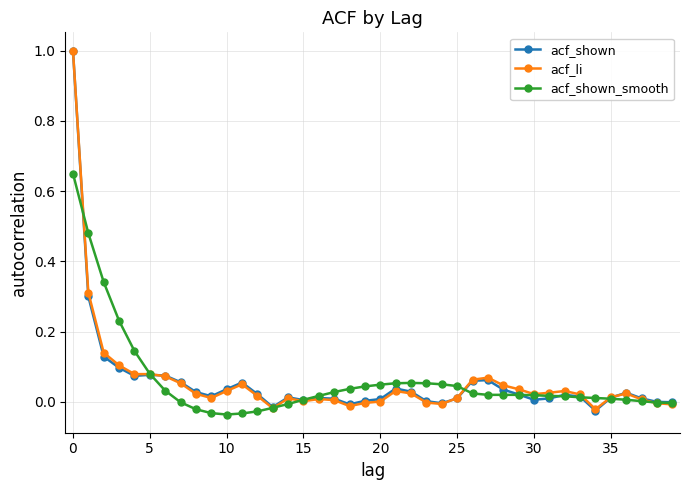

Does the chart display data point markers on the line(s)?

Yes